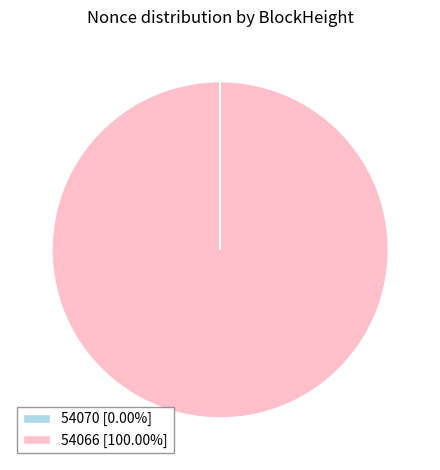

Is there any slice that represents more than half of the pie?

Yes